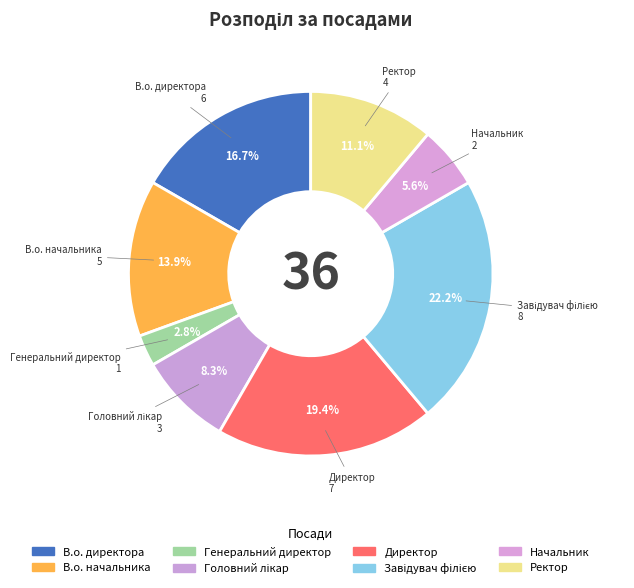

What is the change in value from В.о. начальника to Генеральний директор?

-4